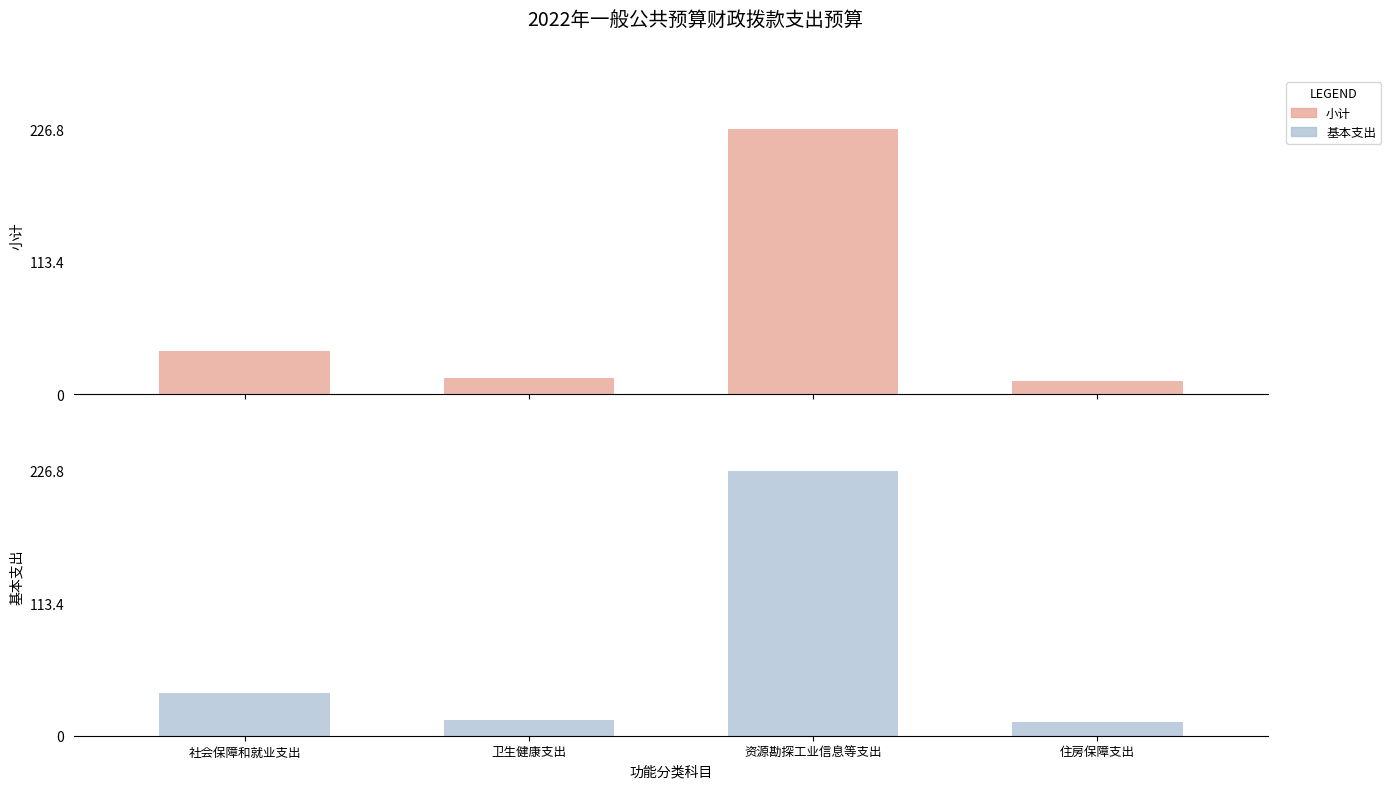

Which series has the widest spread of values?

小计